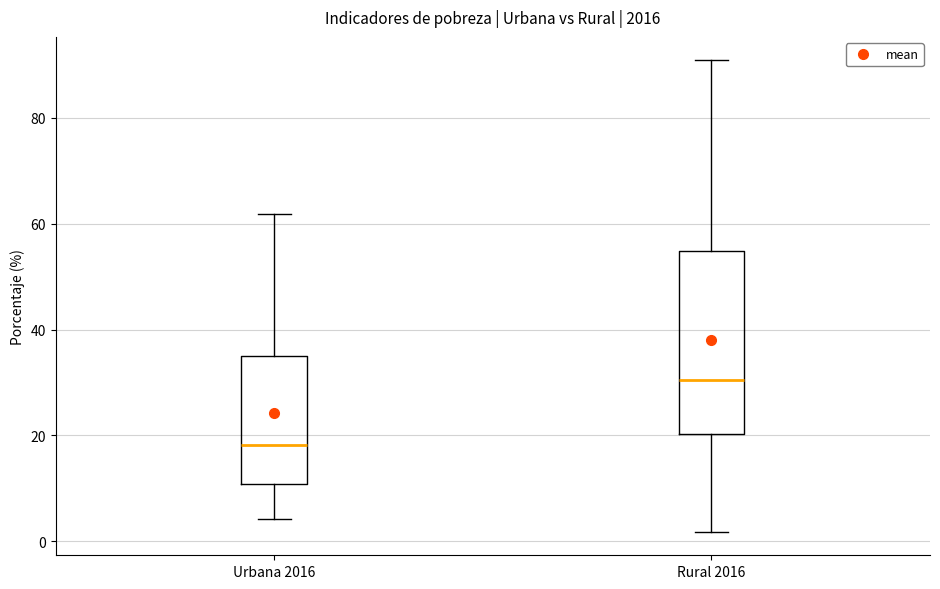

Which box has the lowest median line?

Urbana 2016